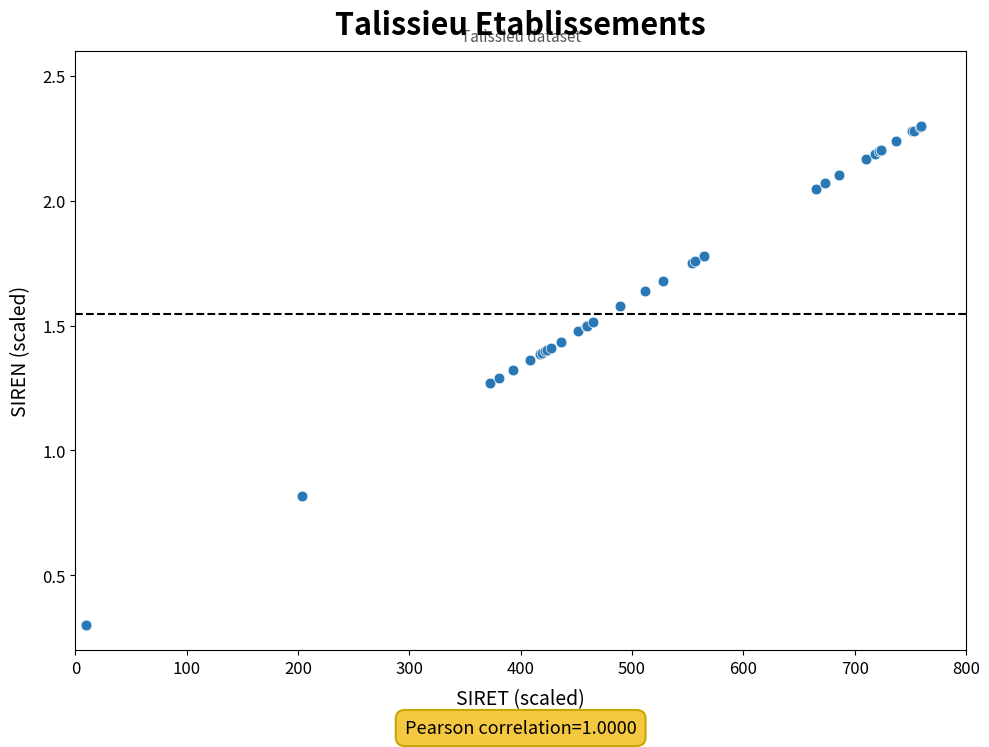

What Y value in the scatter plot is closest to 1?

0.8